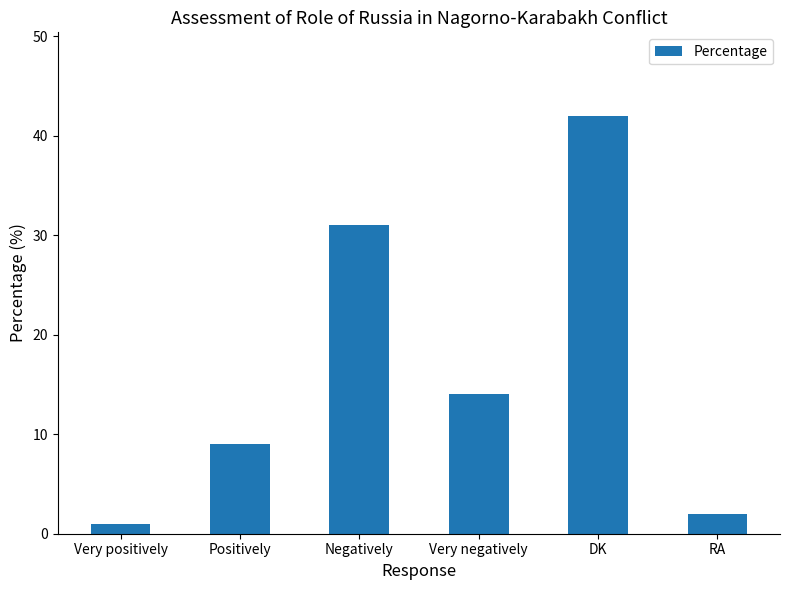

Reading left to right, extract all data points from this chart.

1	9	31	14	42	2